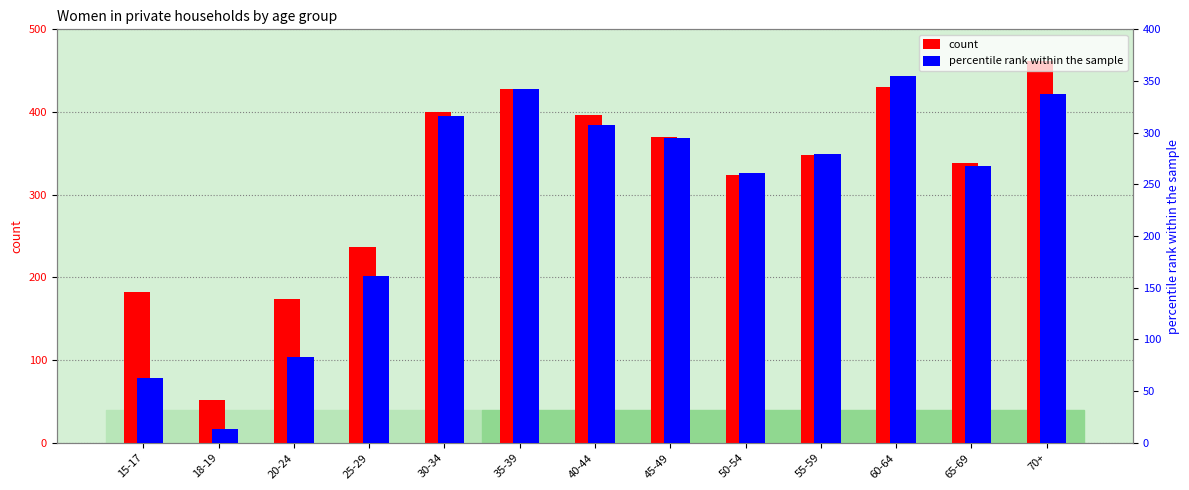

What is the total value across all series at 30-34?

716